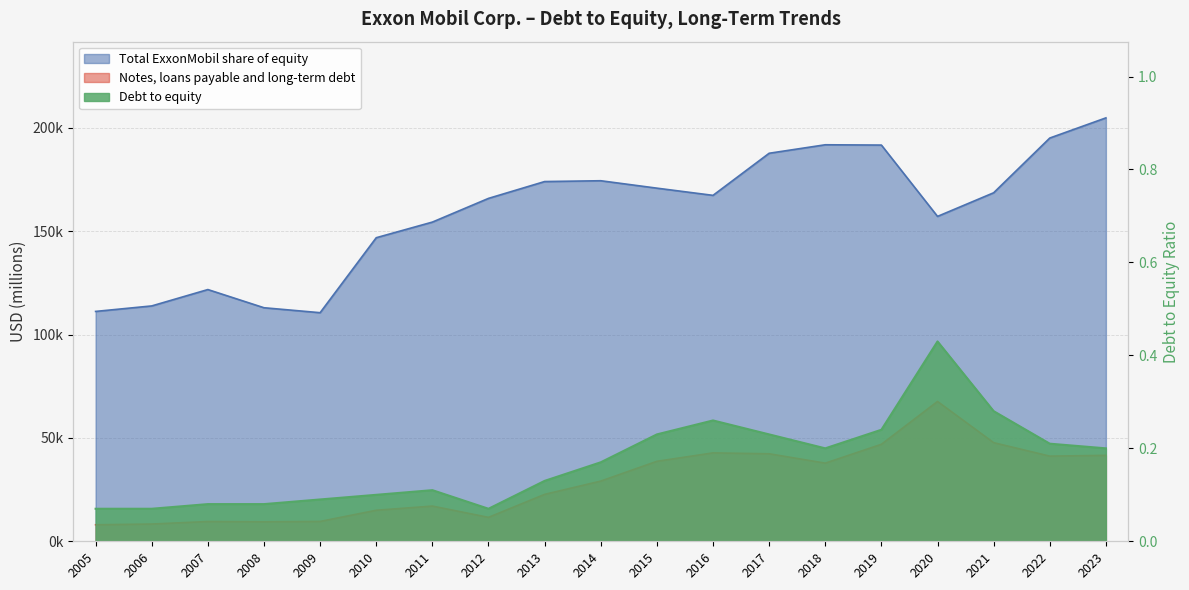

What is the difference between the highest and lowest values at 2011?

154395.9